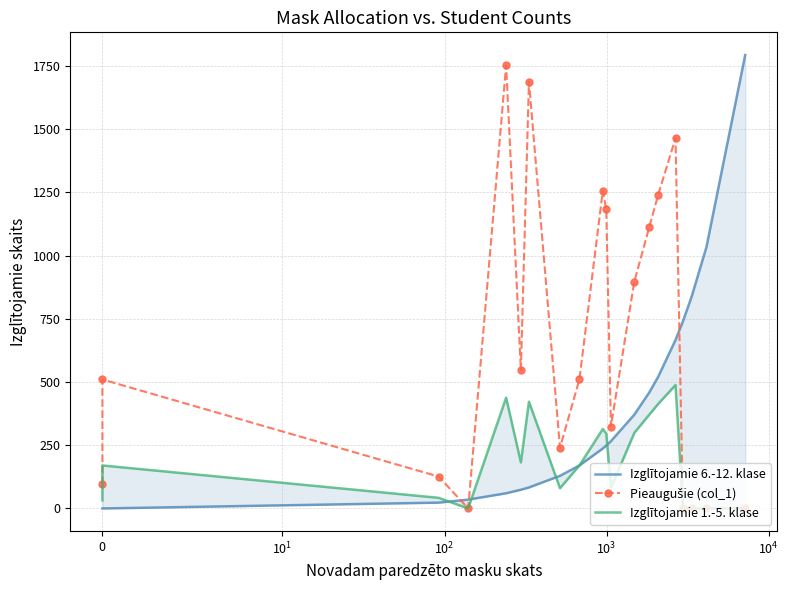

Reading left to right, list all the values displayed in this chart.

Izglītojamie 6.-12. klase: 0	0	23	35	60	74	83	129	170	237	249	266	371	459	520	666	740	837	1034	1793
Pieaugušie (col_1): 96	510	126	0	1752	546	1688	240	510	1256	1184	324	897	1113	1239	1464	0	0	0	0
Izglītojamie 1.-5. klase: 32	170	42	0	438	182	422	80	170	314	296	81	299	371	413	488	0	0	0	0